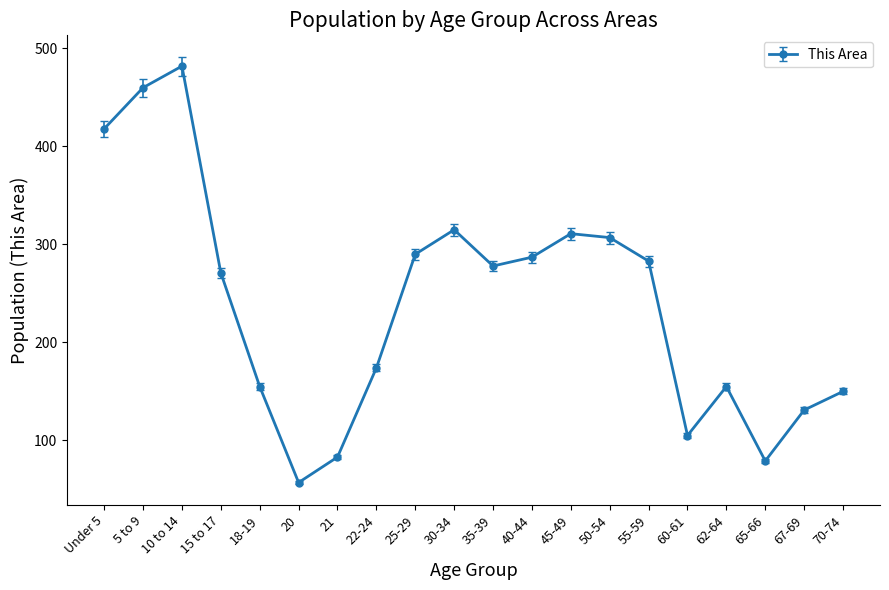

What is the label of the 11th point from the right?

30-34